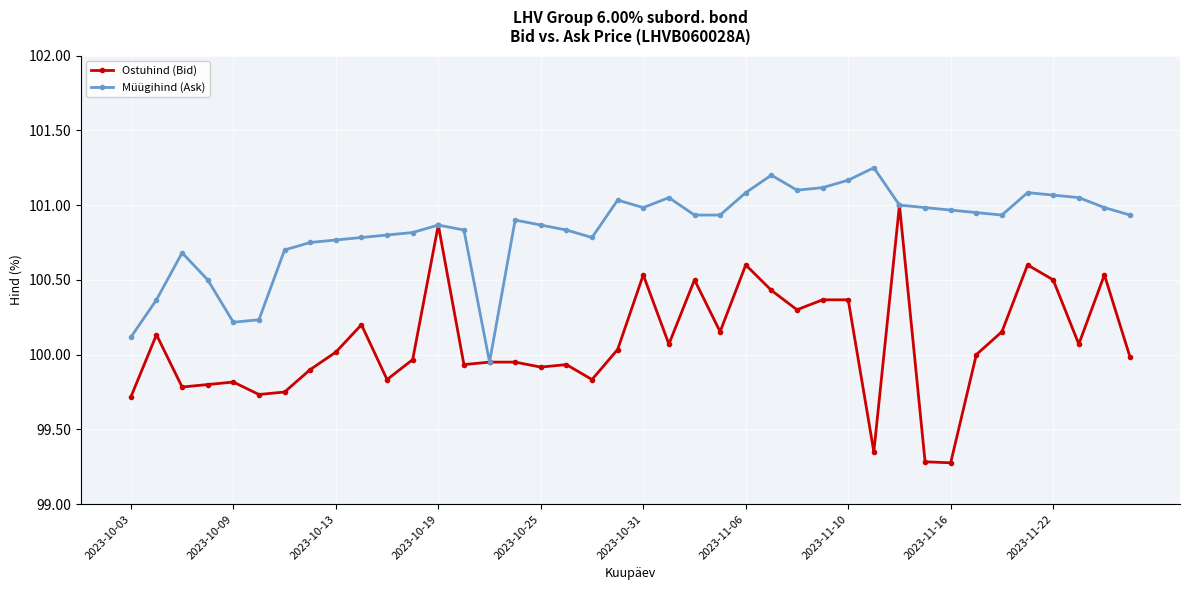

At how many categories does at least one series exceed 99?

40